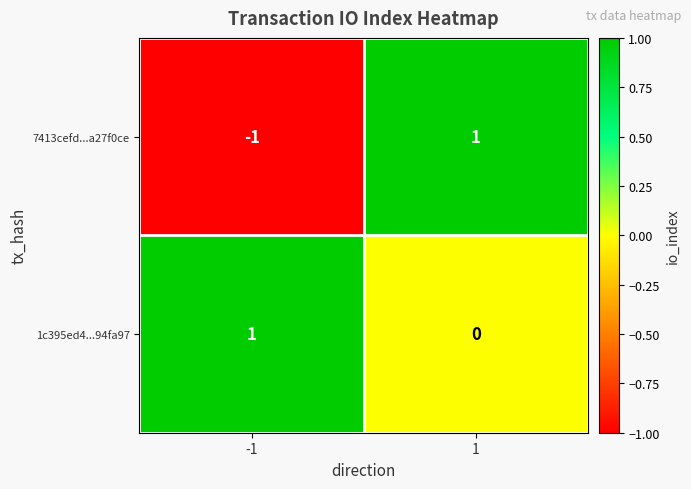

Reading left to right, extract all data points from this chart.

7413cefd...a27f0ce: -1	1
1c395ed4...94fa97: 1	0